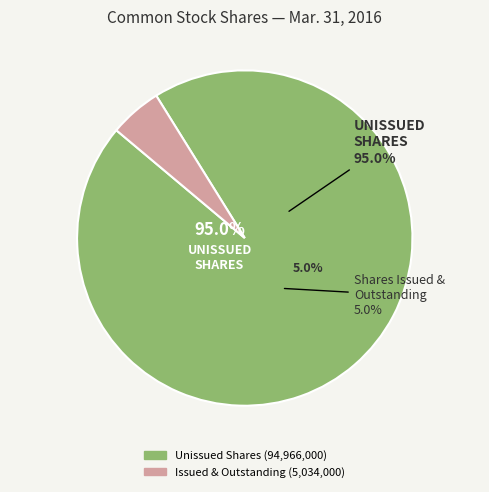

Does Common stock, shares outstanding represent more than half of the total?

No